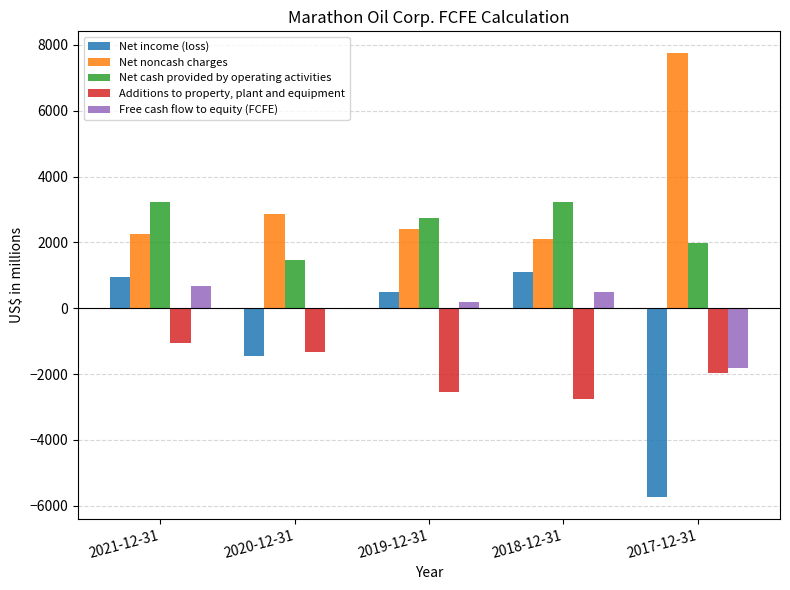

What is the sum of the Net income (loss) values at 2021-12-31 and 2017-12-31?

-4777